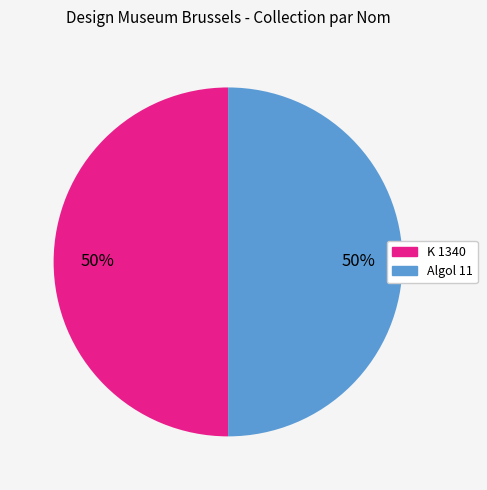

To the nearest percent, what percentage of the pie is K 1340?

50%